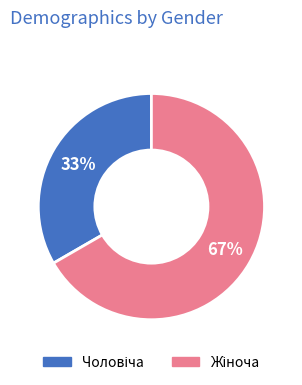

Does any single category account for the majority?

Yes